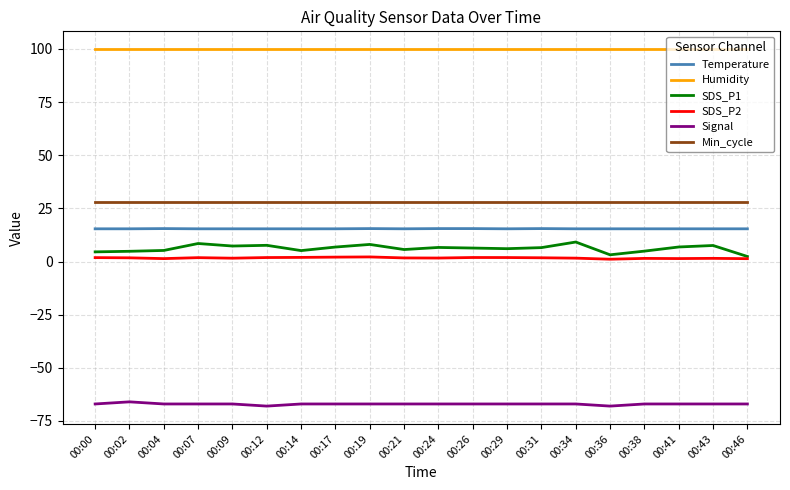

True or false: Min_cycle and SDS_P1 intersect in this chart.

False